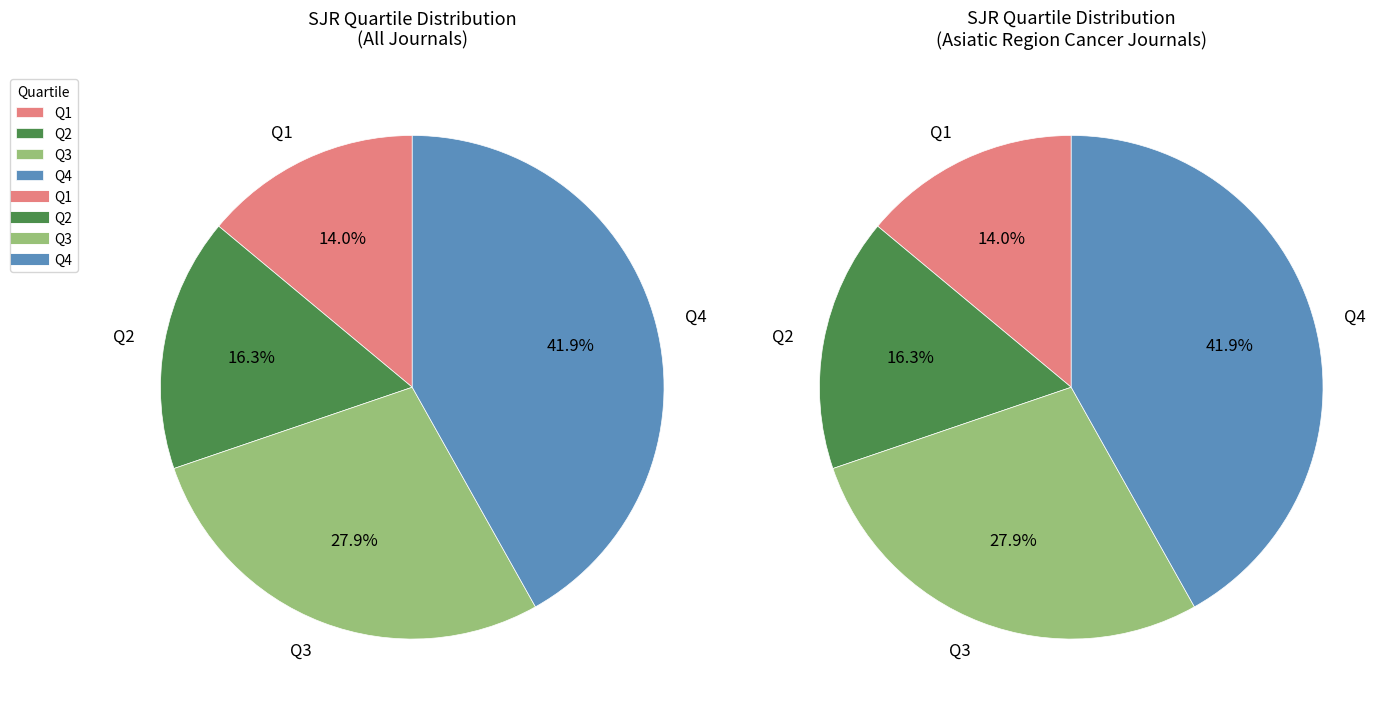

How many segments does this pie chart have?

4